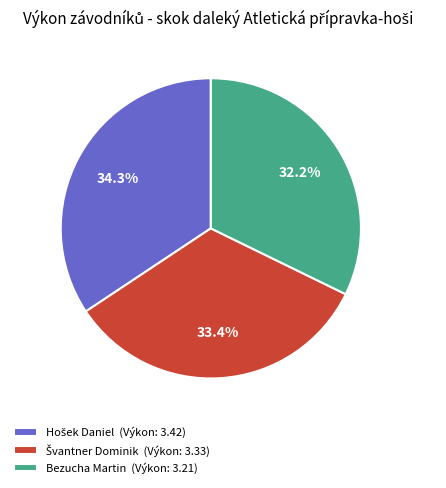

Count the number of slices in the pie.

3